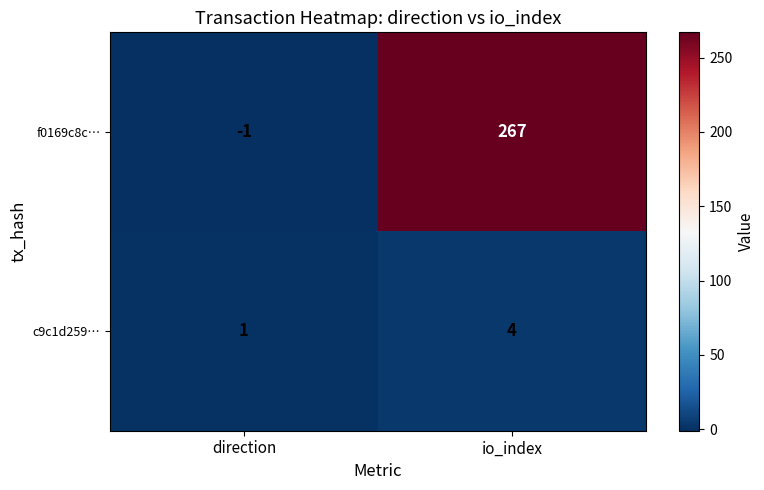

Where is c9c1d259… nearest to the value 2?

direction